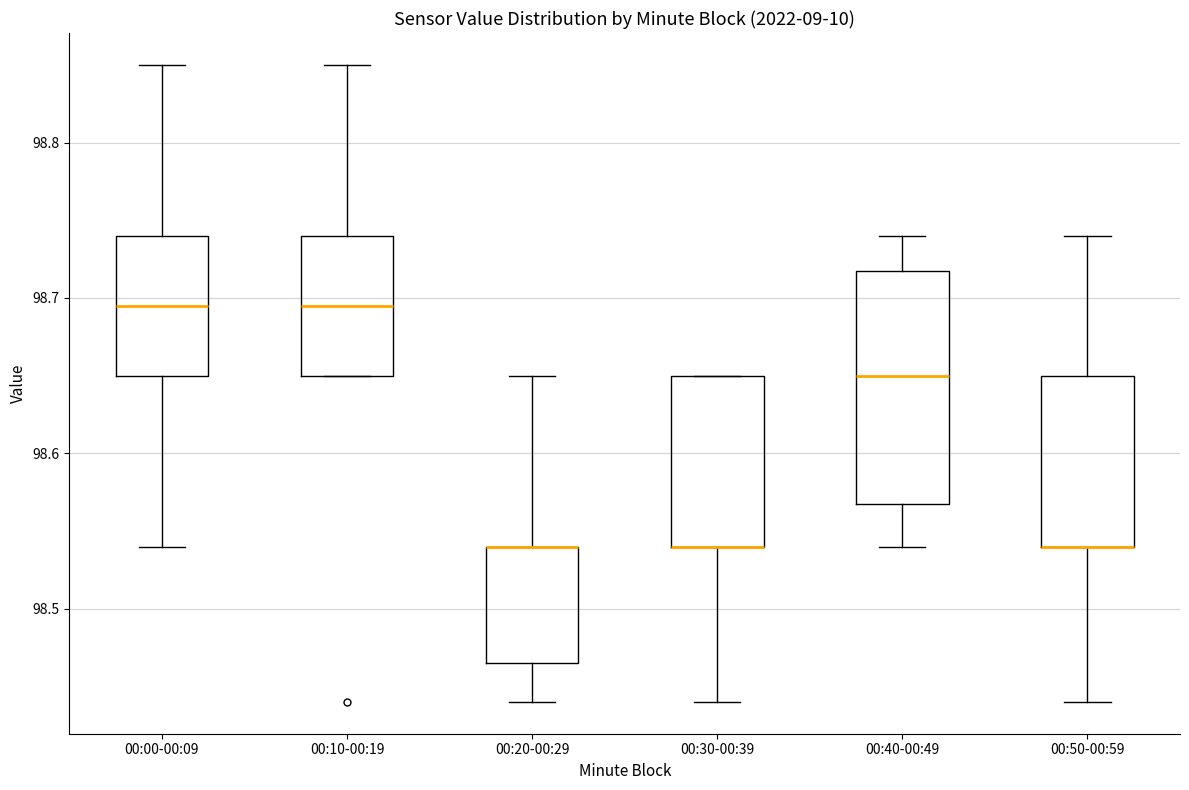

Reading left to right, transcribe this box plot: for each box, give where its median line is, the range the box spans, and where its two whiskers end, as read against the y-axis. The values are not printed on the chart, so give them approximately, as read against the axis.

00:00-00:09: median 98.70, box 98.65 to 98.74, whiskers 98.54 to 98.85
00:10-00:19: median 98.70, box 98.65 to 98.74, whiskers 98.65 to 98.85
00:20-00:29: median 98.54 (drawn on the box's upper edge), box 98.47 to 98.54, whiskers 98.44 to 98.65
00:30-00:39: median 98.54 (drawn on the box's lower edge), box 98.54 to 98.65, whiskers 98.44 to 98.65
00:40-00:49: median 98.65, box 98.57 to 98.72, whiskers 98.54 to 98.74
00:50-00:59: median 98.54 (drawn on the box's lower edge), box 98.54 to 98.65, whiskers 98.44 to 98.74